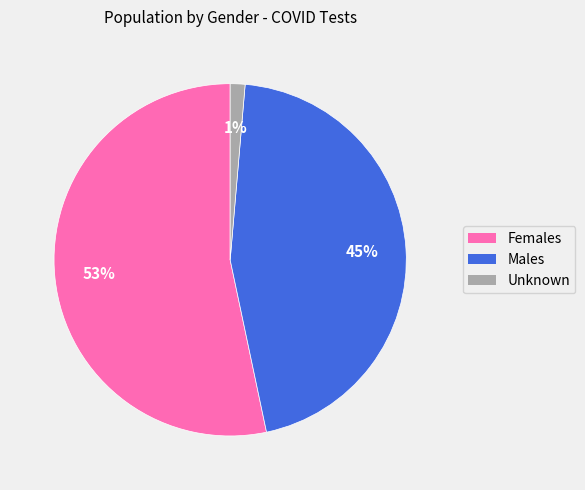

Does any single category account for the majority?

Yes